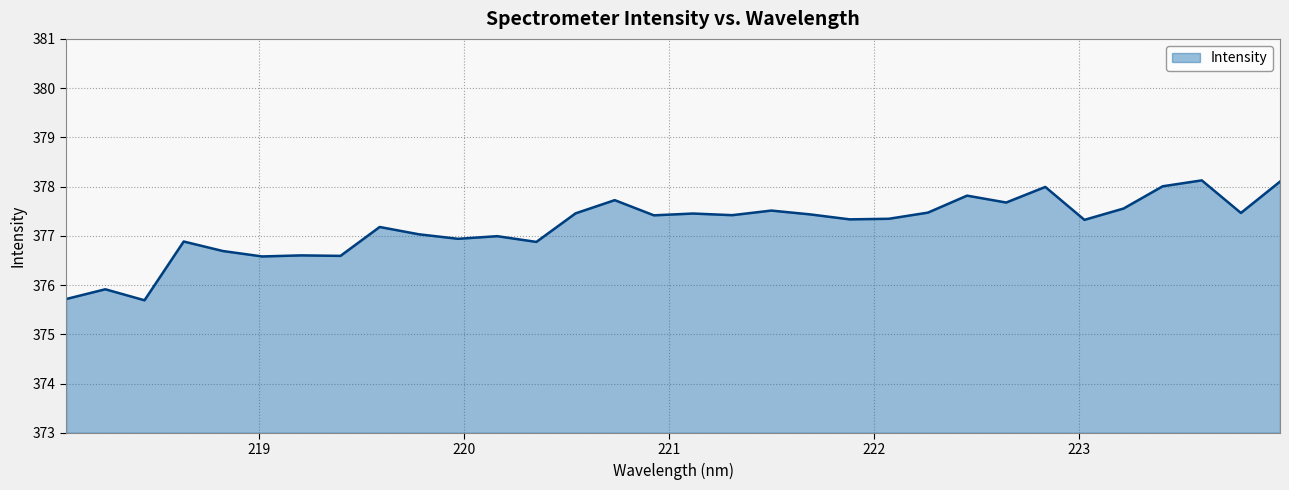

What is the minimum value shown in the chart?

375.7